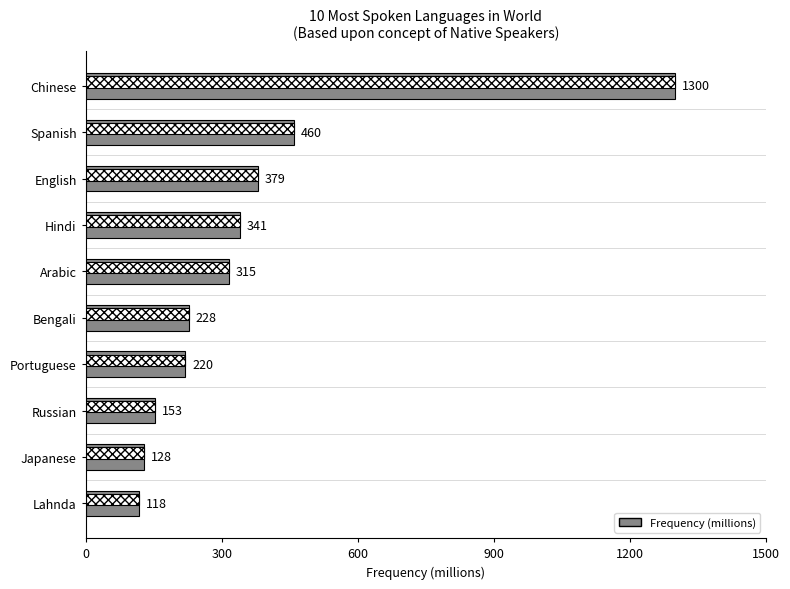

Reading left to right, list all the values displayed in this chart.

1300	460	379	341	315	228	220	153	128	118